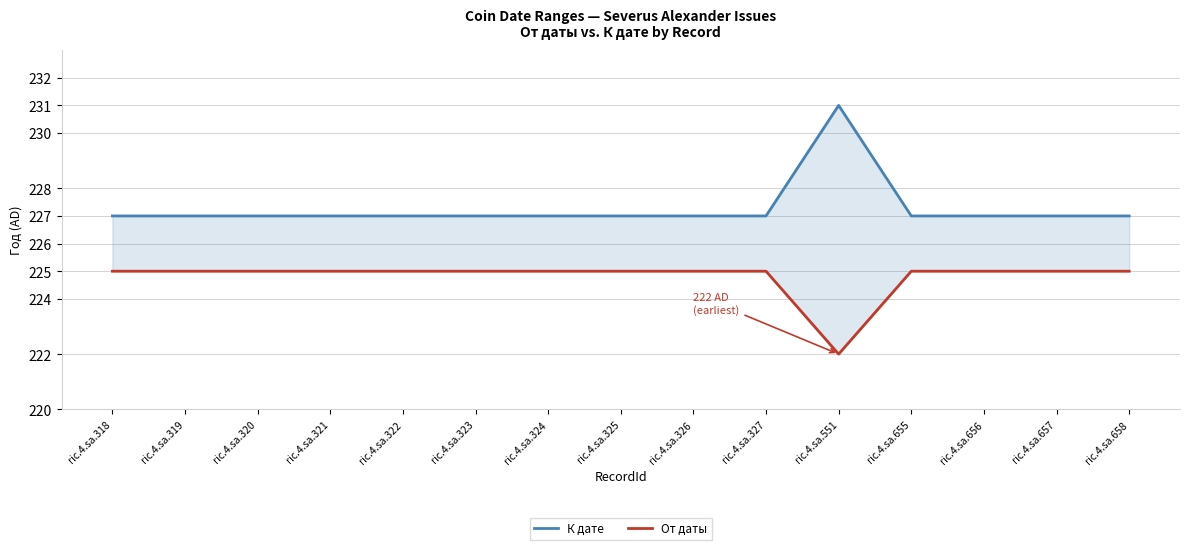

Is it true that От даты equals 225 at ric.4.sa.324?

True